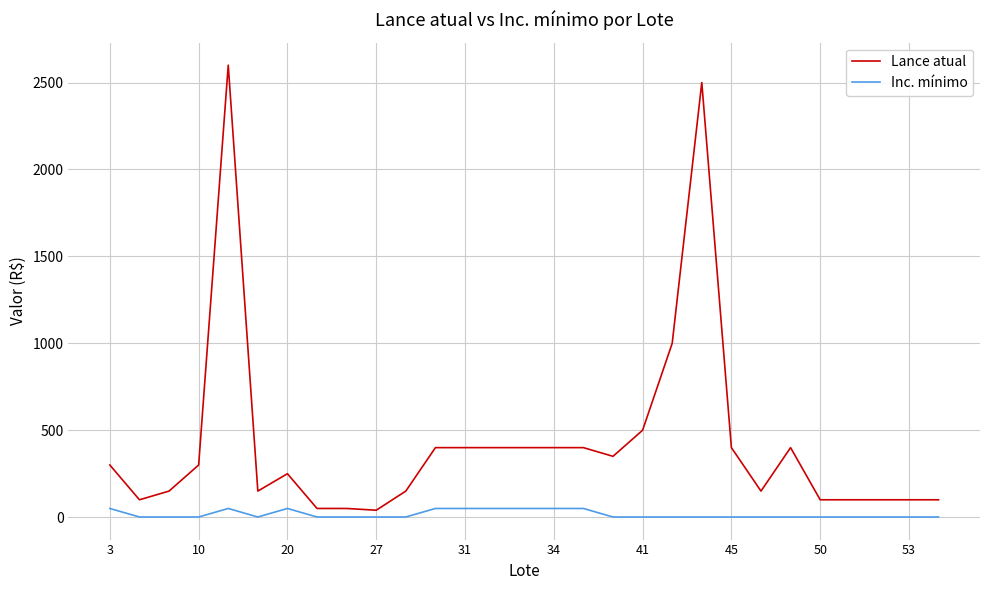

List the series in order of their peak value, lowest first.

Inc. mínimo, Lance atual